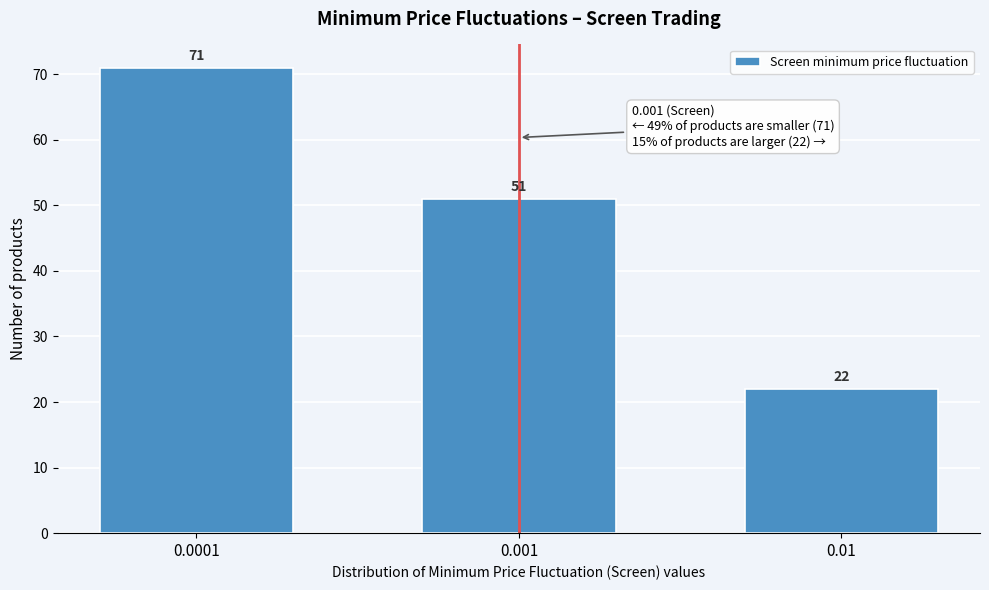

Reading right to left, list all the values displayed in this chart.

22	51	71